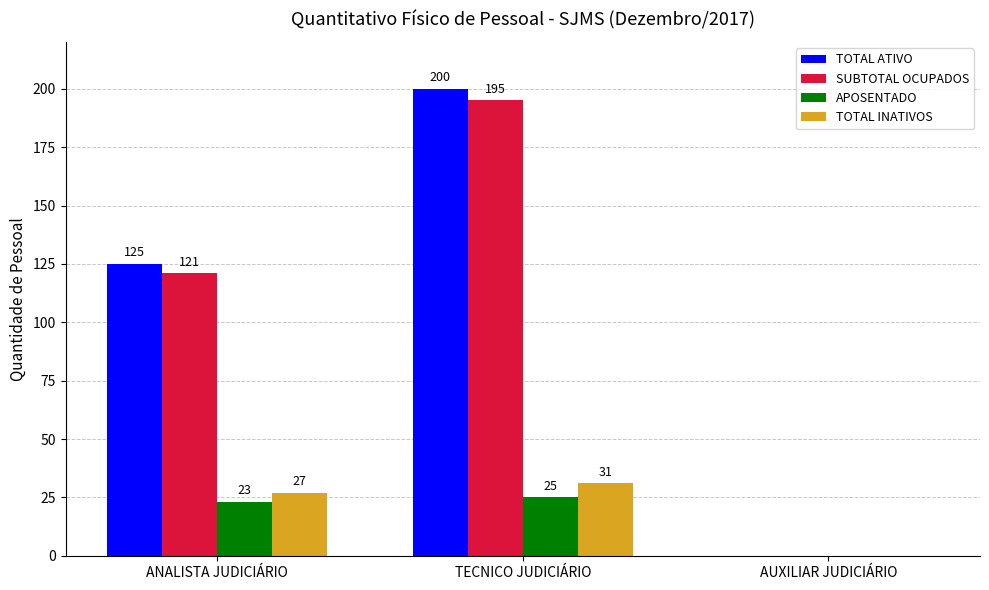

How many groups of bars are there?

3